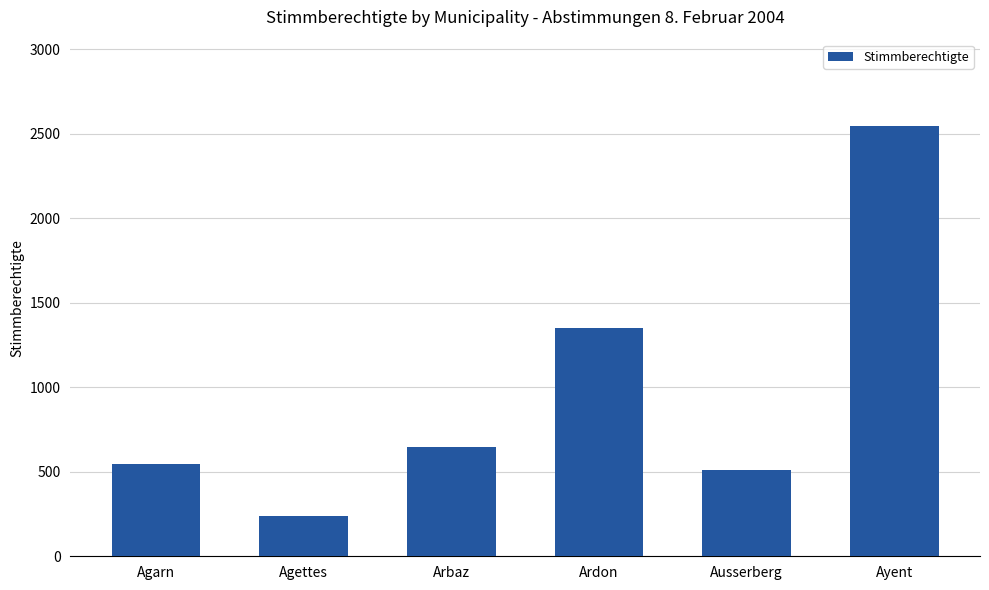

What is the change in value from Ardon to Ayent?

+1196